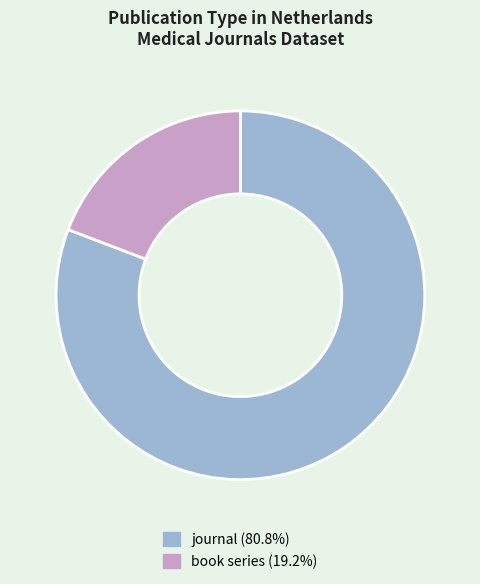

Which slice is the largest?

journal